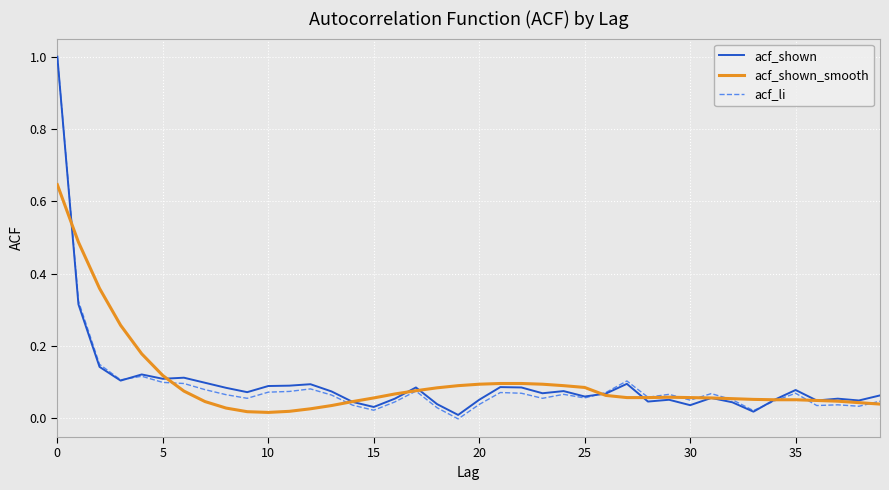

What is the greatest value displayed?

1.0